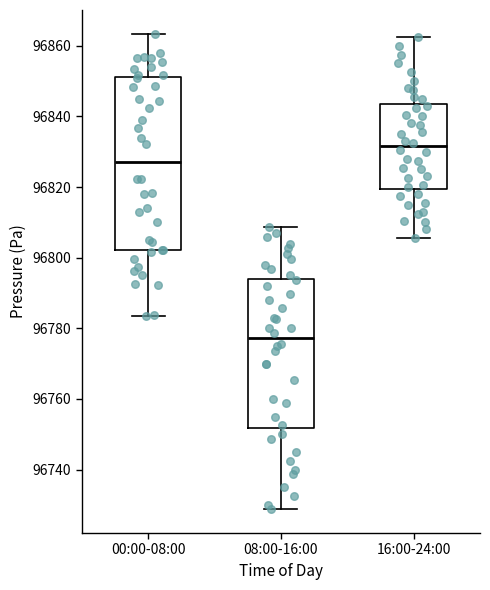

Comparing the boxes themselves (not the whiskers), which one is the tallest?

00:00-08:00